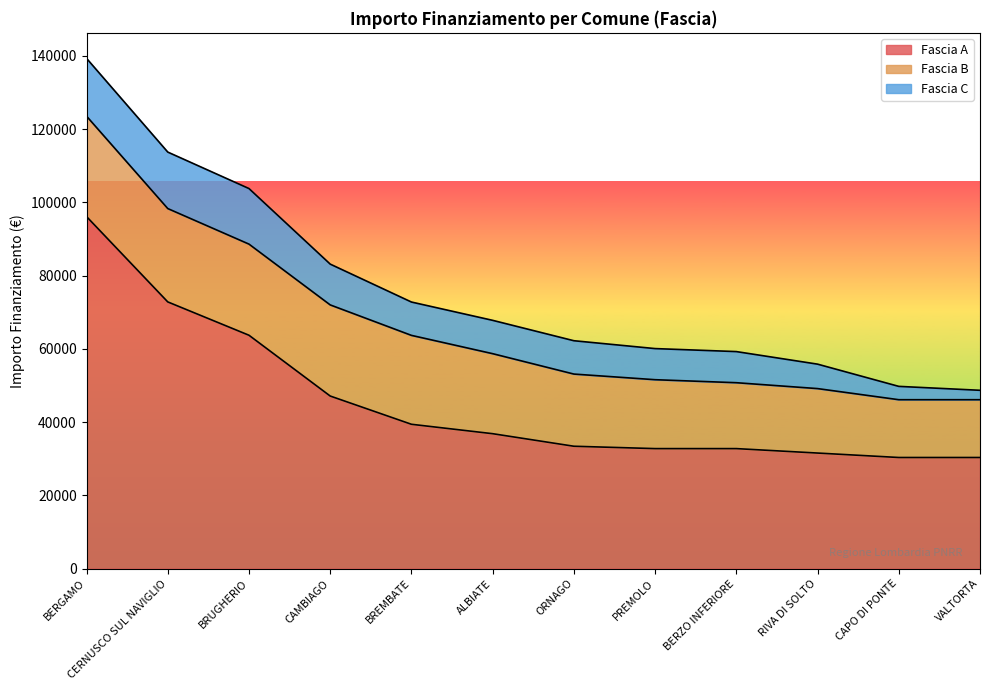

Which series has the largest total across all categories?

Fascia A